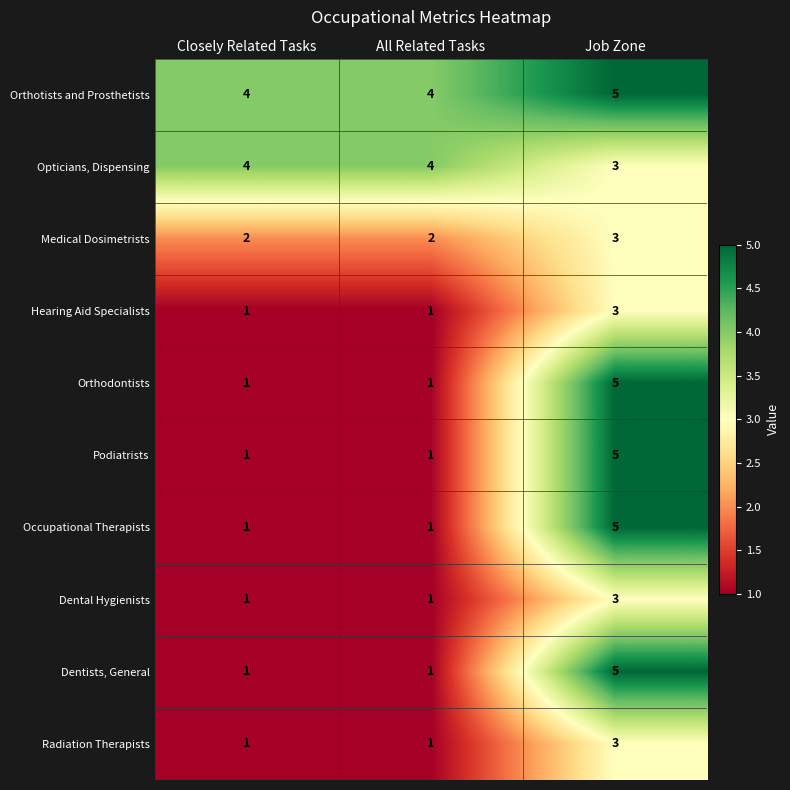

Which series has the largest total across all categories?

Orthotists and Prosthetists